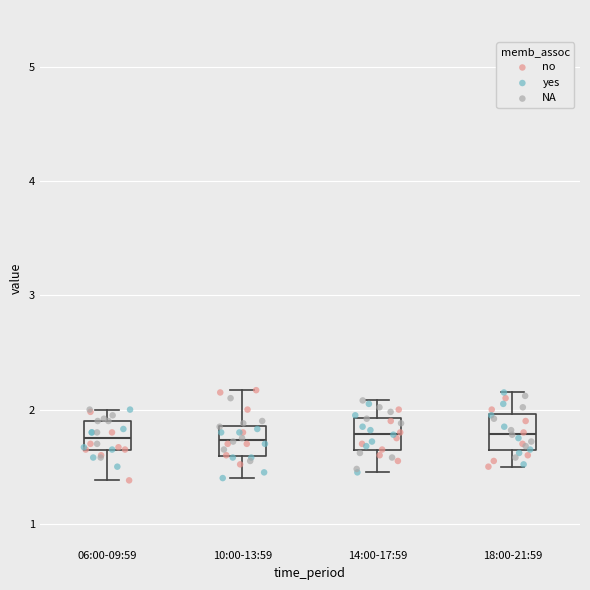

Reading left to right, read every box against the y-axis: the position of its median line, the range the box covers, and the ends of its whiskers. The values are not printed on the chart, so give them approximately, as read against the axis.

06:00-09:59: median 1.8, box 1.7 to 1.9, whiskers 1.4 to 2.0
10:00-13:59: median 1.7, box 1.6 to 1.9, whiskers 1.4 to 2.2
14:00-17:59: median 1.8, box 1.6 to 1.9, whiskers 1.5 to 2.1
18:00-21:59: median 1.8, box 1.6 to 2.0, whiskers 1.5 to 2.2